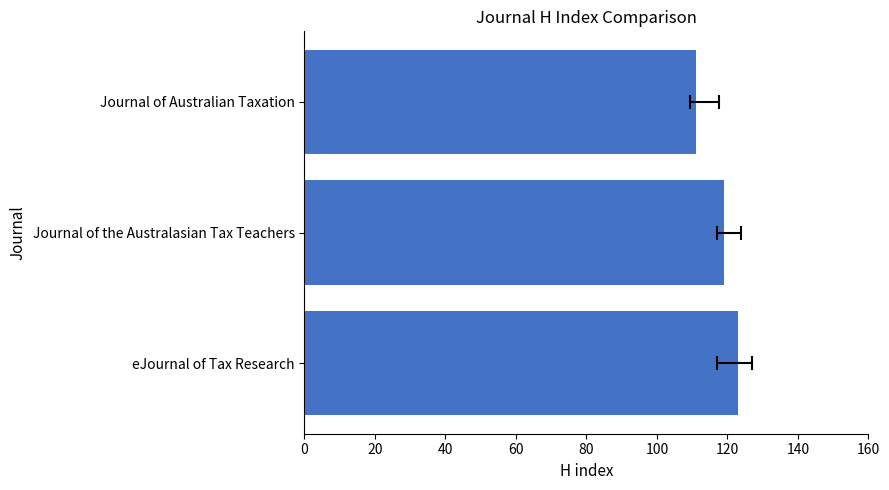

Reading left to right, extract all data points from this chart.

123	119	111